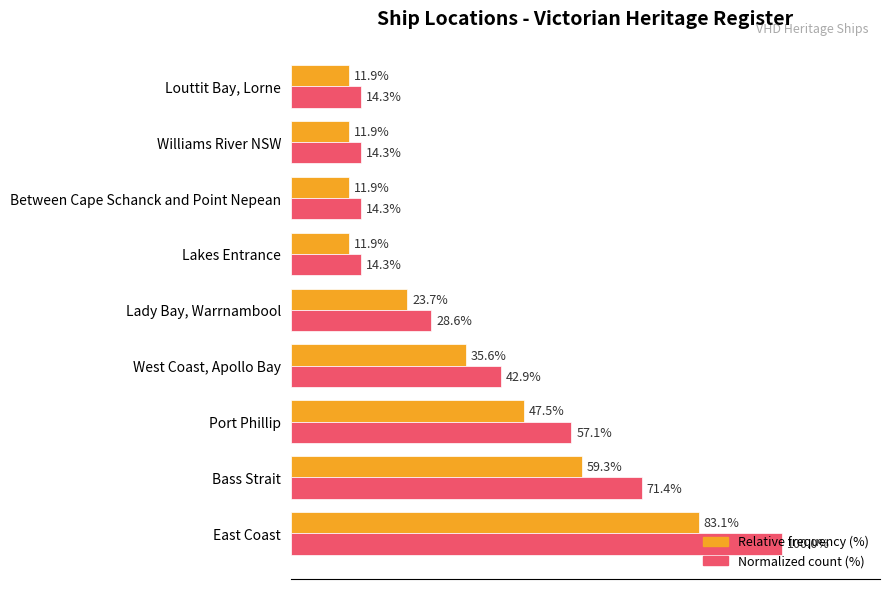

Rank the series at Lakes Entrance from highest to lowest value.

Normalized count (%), Relative frequency (%)